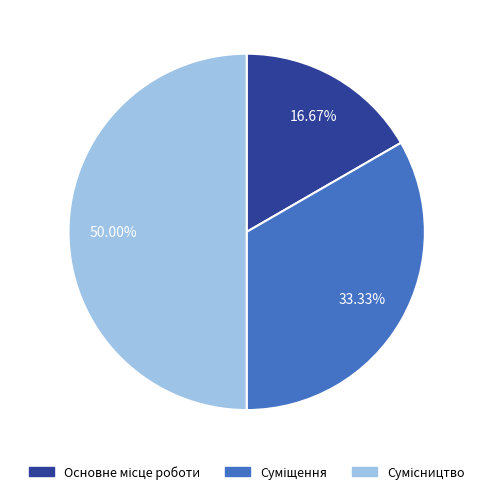

How many segments does this pie chart have?

3